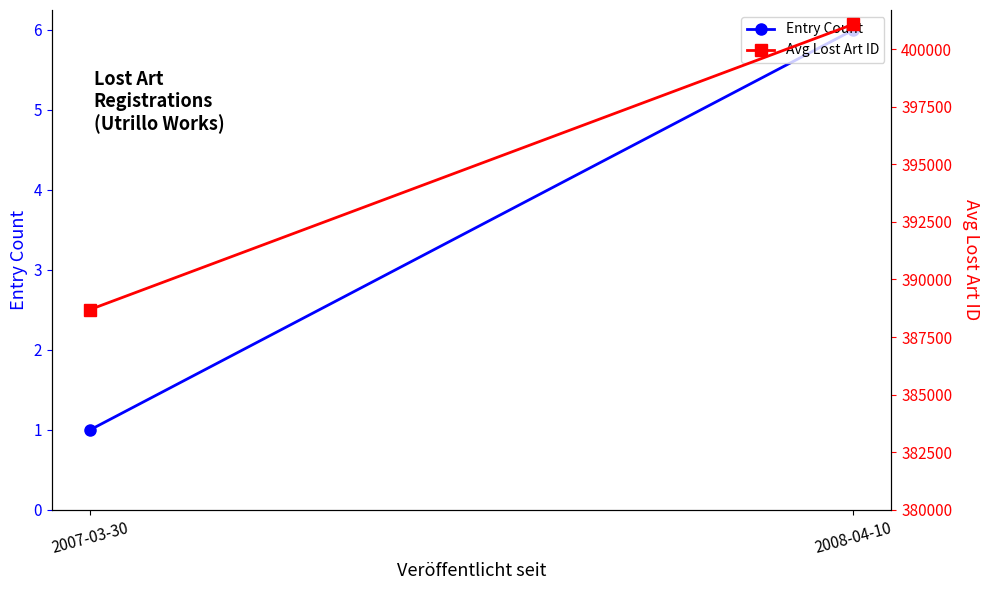

Is the value of Entry Count at 2008-04-10 greater than the value of Avg Lost Art ID at 2007-03-30?

No